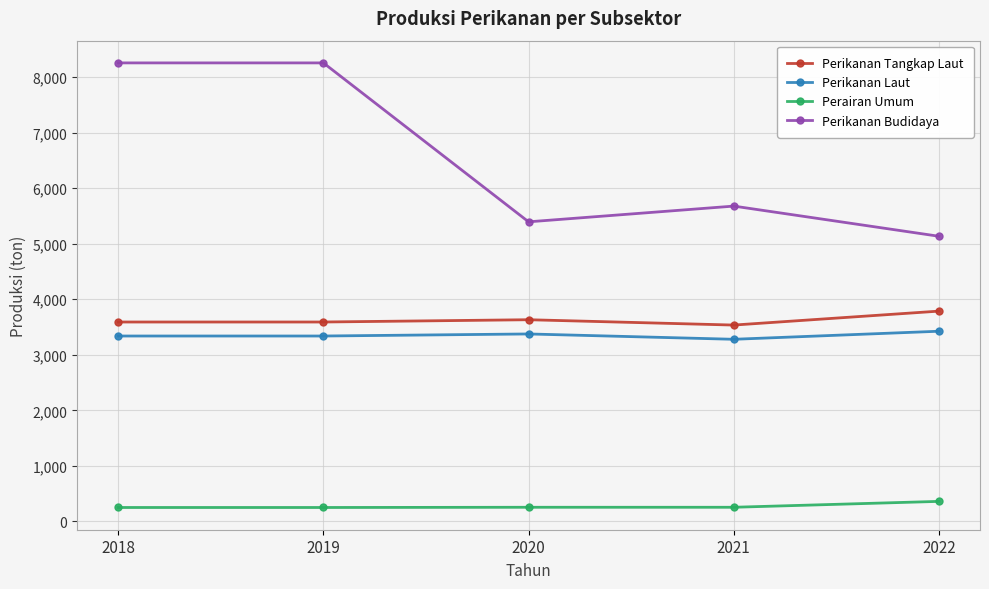

Is this an area chart (filled region under the line)?

No